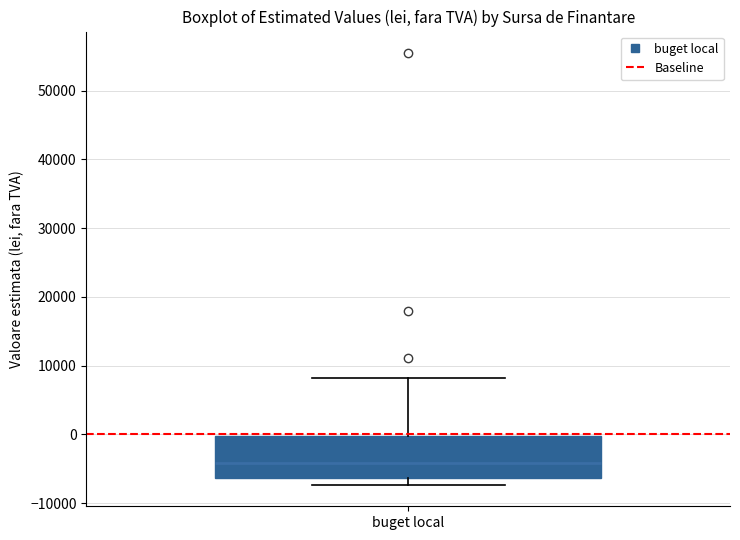

Transcribe this box plot: give where the median line is, the range the box spans, and where the two whiskers end, as read against the y-axis. The values are not printed on the chart, so give them approximately, as read against the axis.

median -4000, box -6000 to 0, whiskers -7000 to 8000